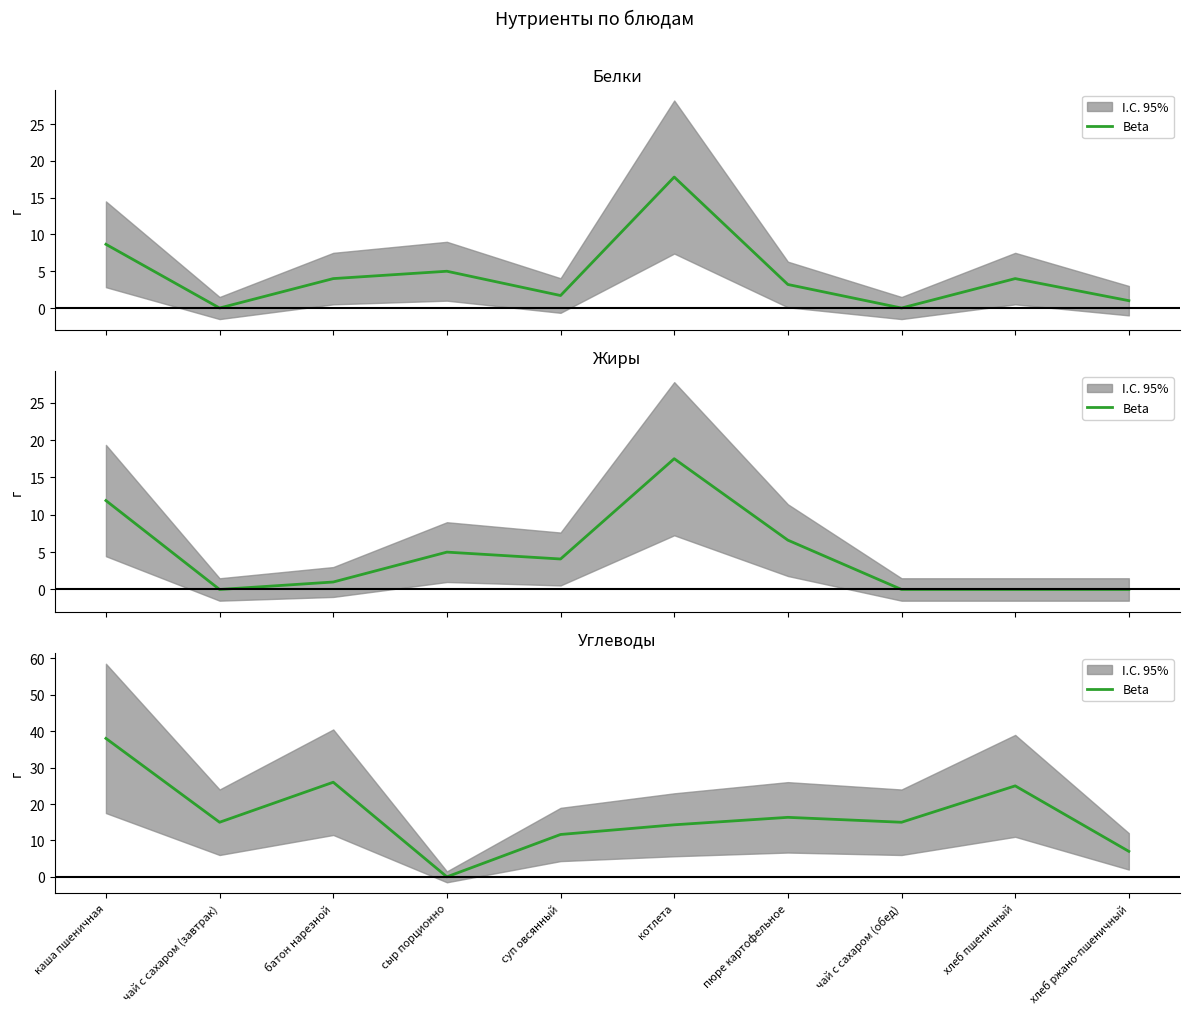

Rank the categories by value from lowest to highest.

сыр порционно, хлеб ржано-пшеничный, суп овсянный, котлета, чай с сахаром (завтрак), чай с сахаром (обед), пюре картофельное, хлеб пшеничный, батон нарезной, каша пшеничная